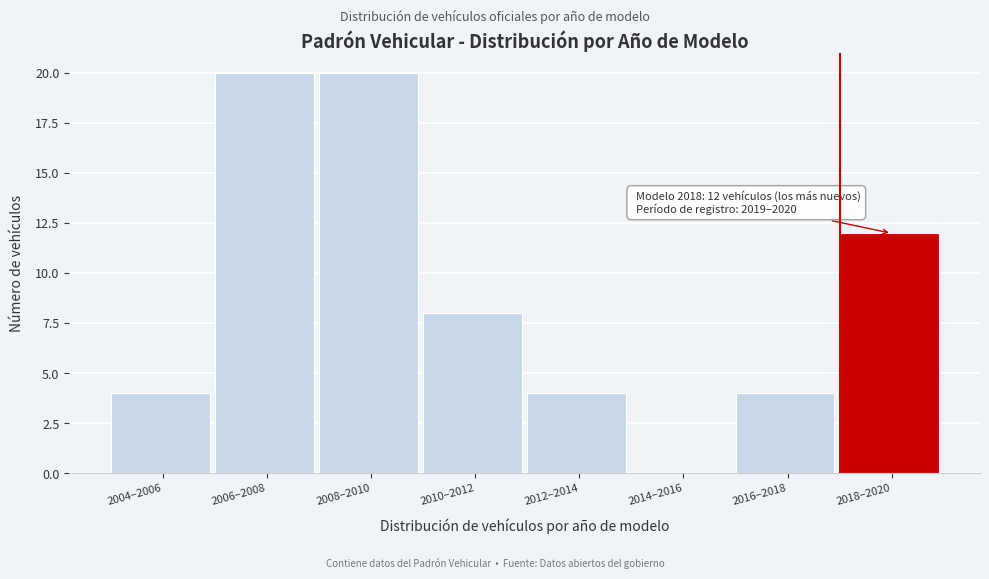

Reading left to right, transcribe all the data shown in this chart.

2004–2006=4	2006–2008=20	2008–2010=20	2010–2012=8	2012–2014=4	2014–2016=0	2016–2018=4	2018–2020=12